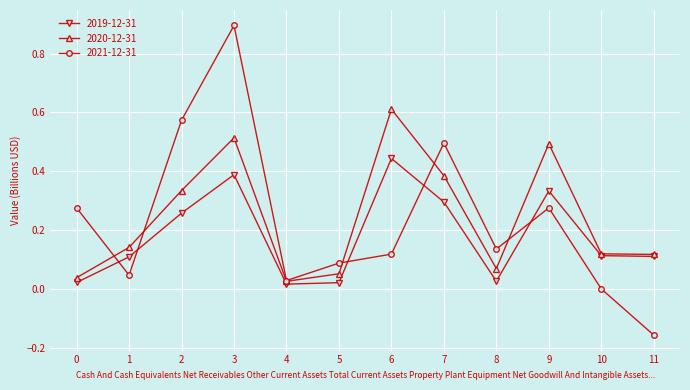

How many series are shown in this chart?

3